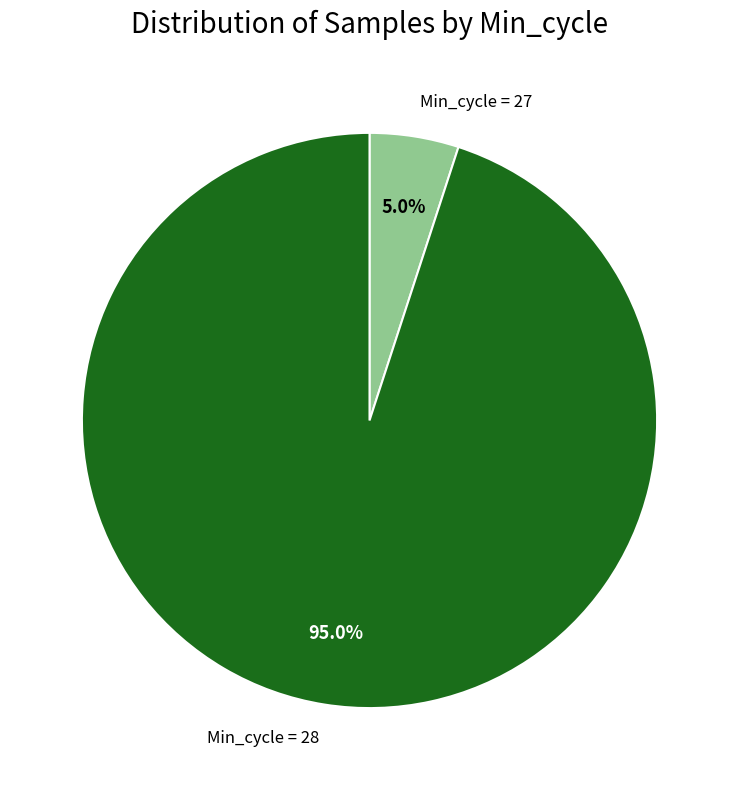

Count the number of slices in the pie.

2